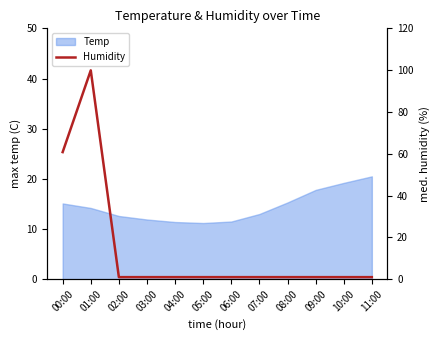

What is the minimum value shown in the chart?

1.0